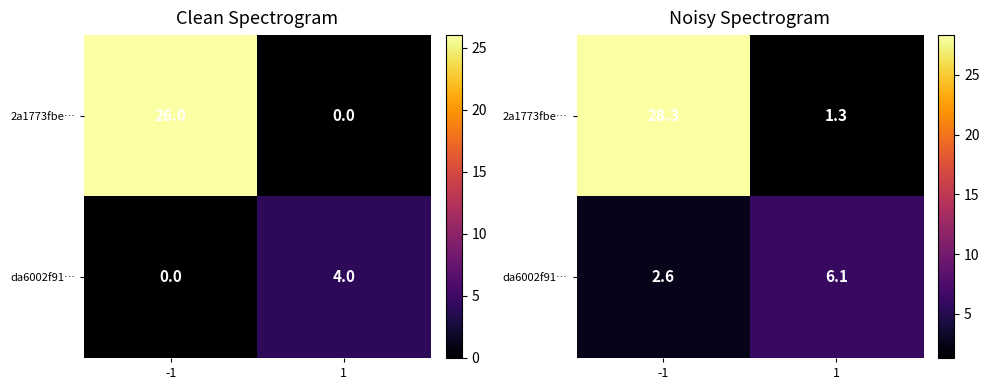

True or false: 2a1773fbe… has a value of 28.3 at -1.

True